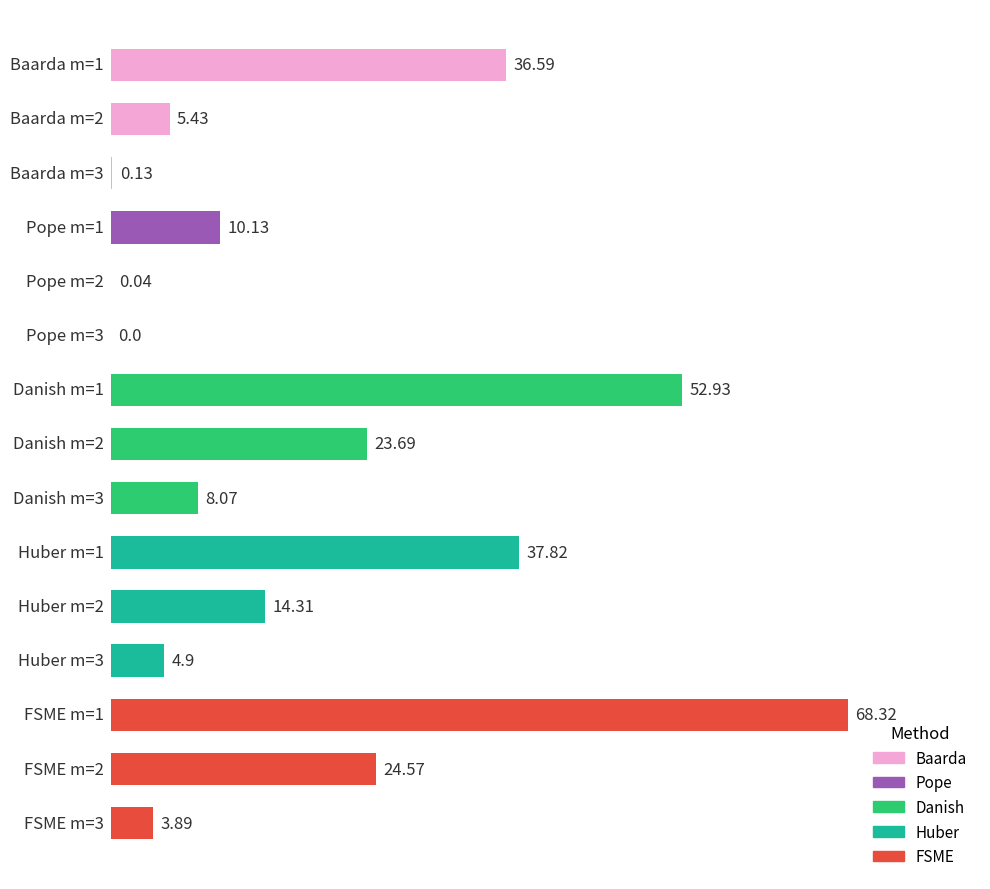

How many data points in Baarda are above 5?

2